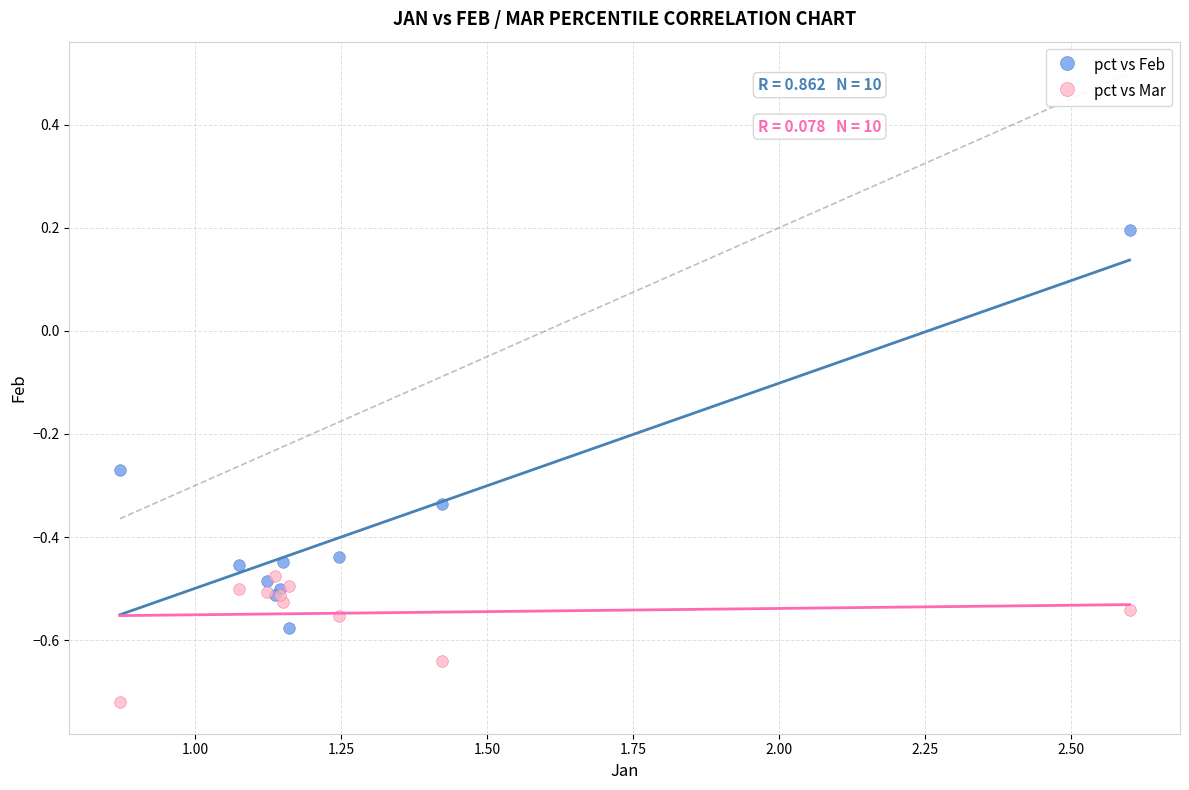

Which series has the widest spread of Y values?

pct vs Feb